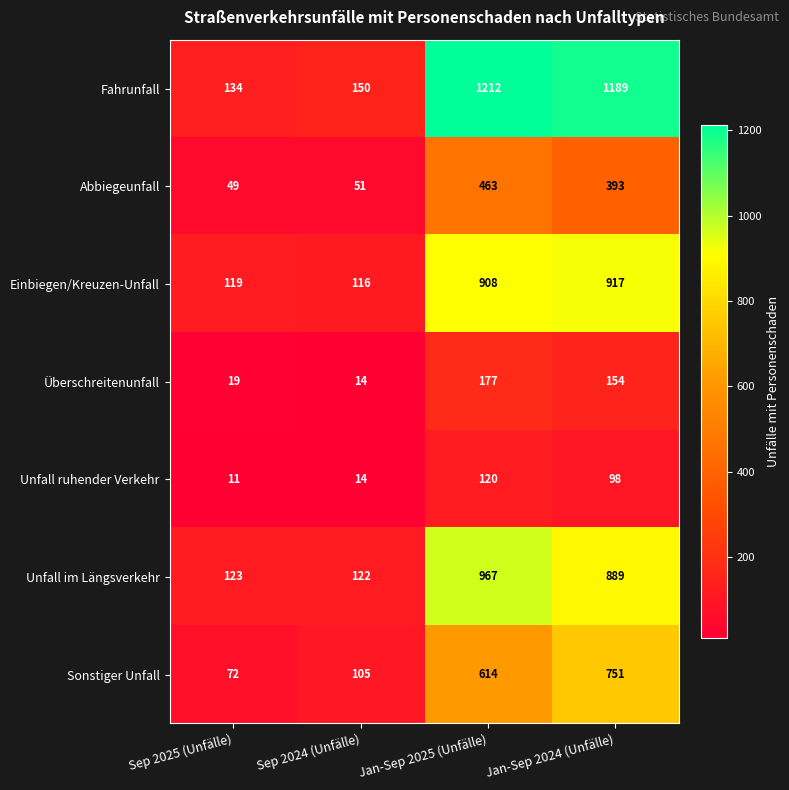

What is the sum of all Unfall im Längsverkehr values?

2101